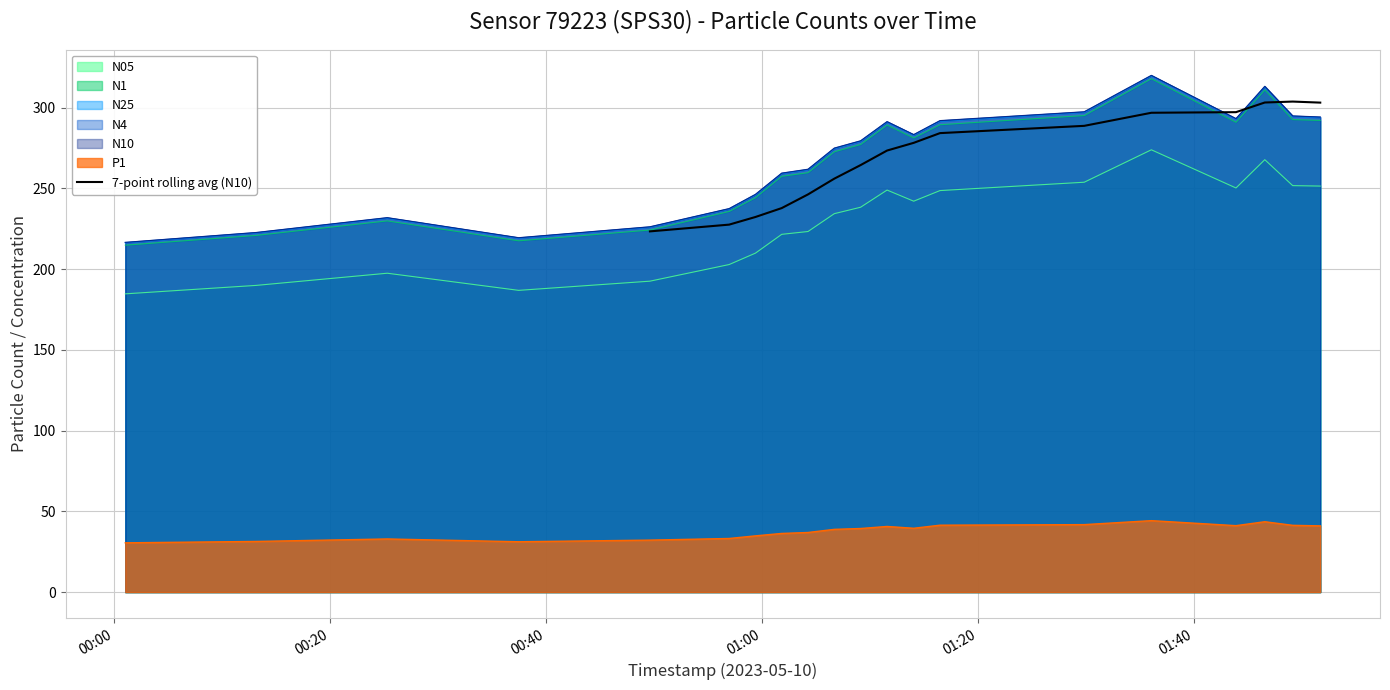

The chart shows a value of 58.0 at 8. True or false?

False